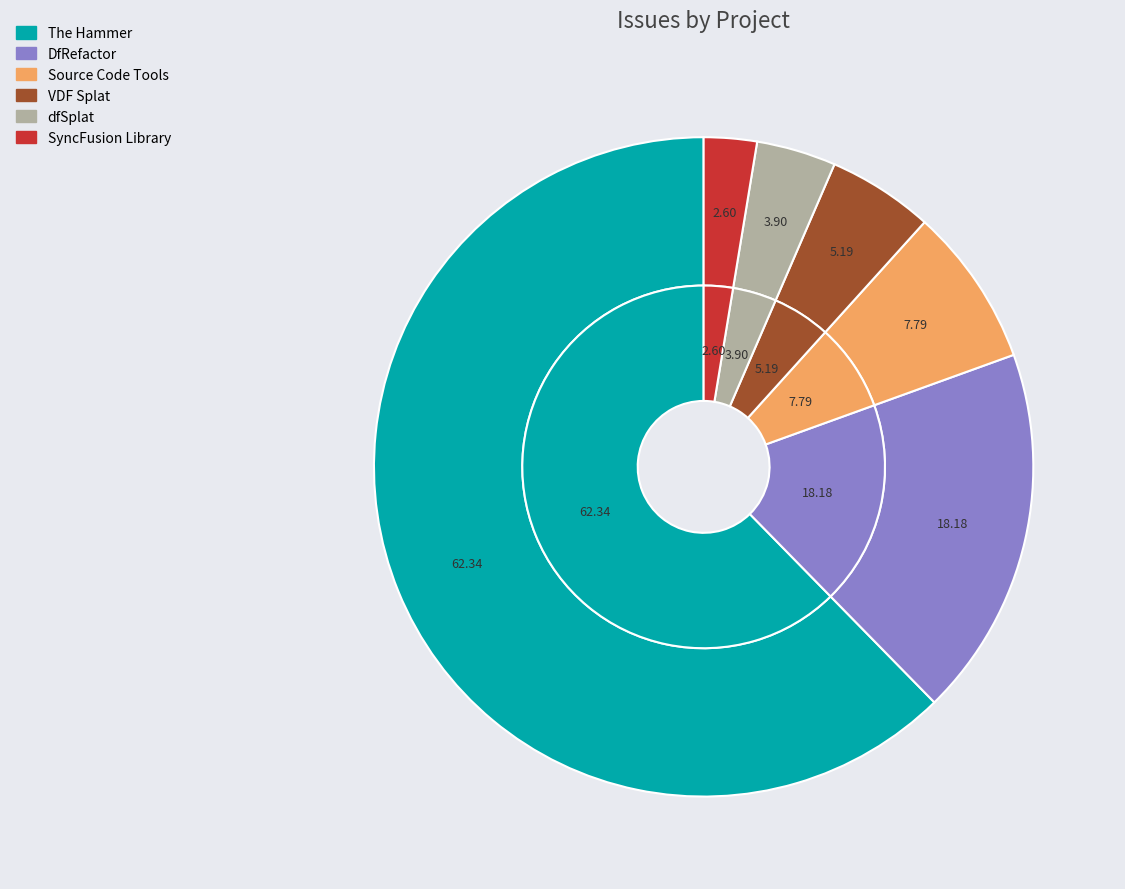

Does VDF Splat account for over 50% of the chart?

No